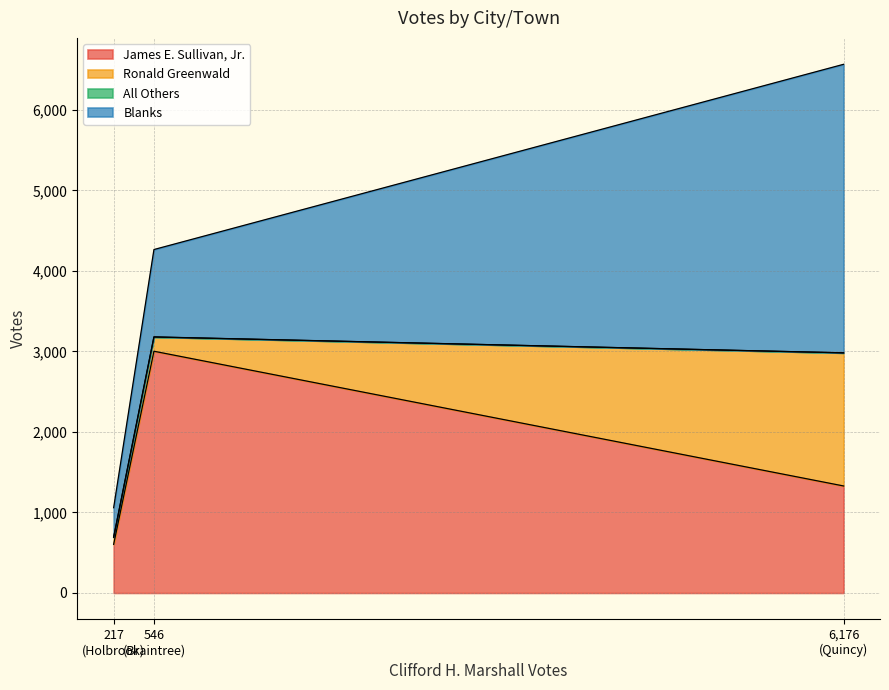

Is the value of Ronald Greenwald at Quincy greater than the value of All Others at Braintree?

Yes